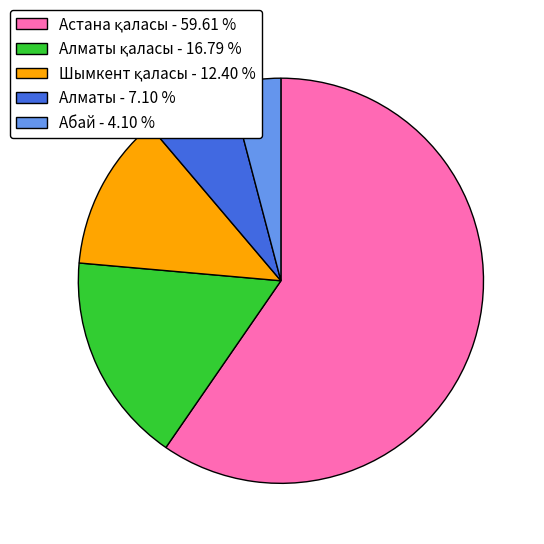

Which category has the smallest portion of the pie?

Абай - 4.10 %